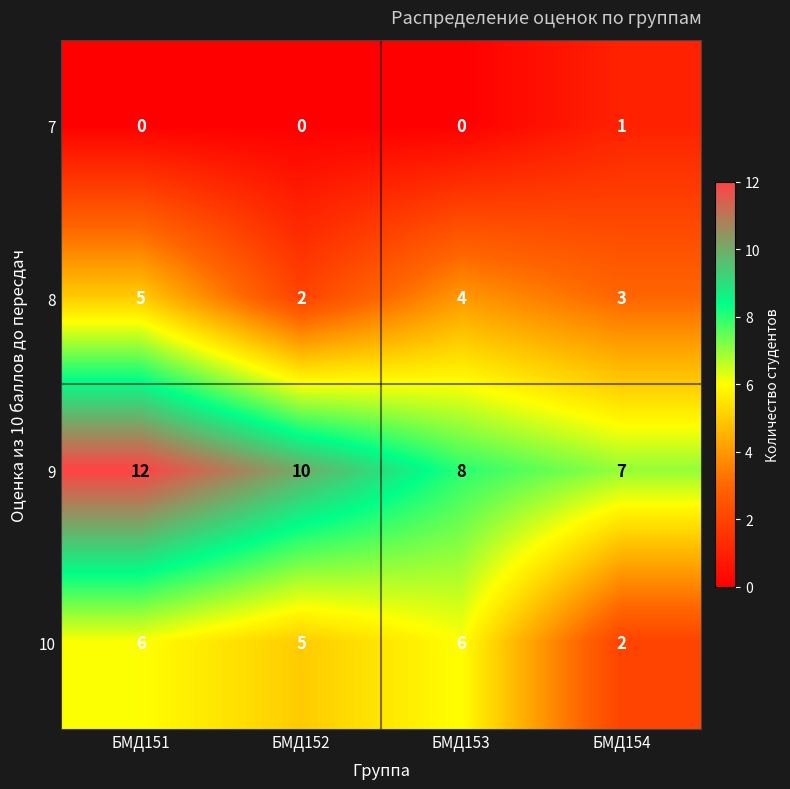

Which series has the widest spread of values?

9